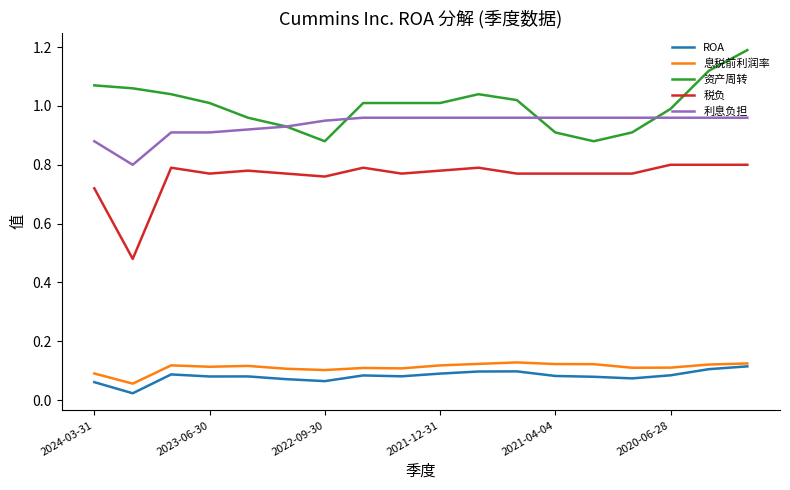

What is the maximum value shown in the chart?

1.2